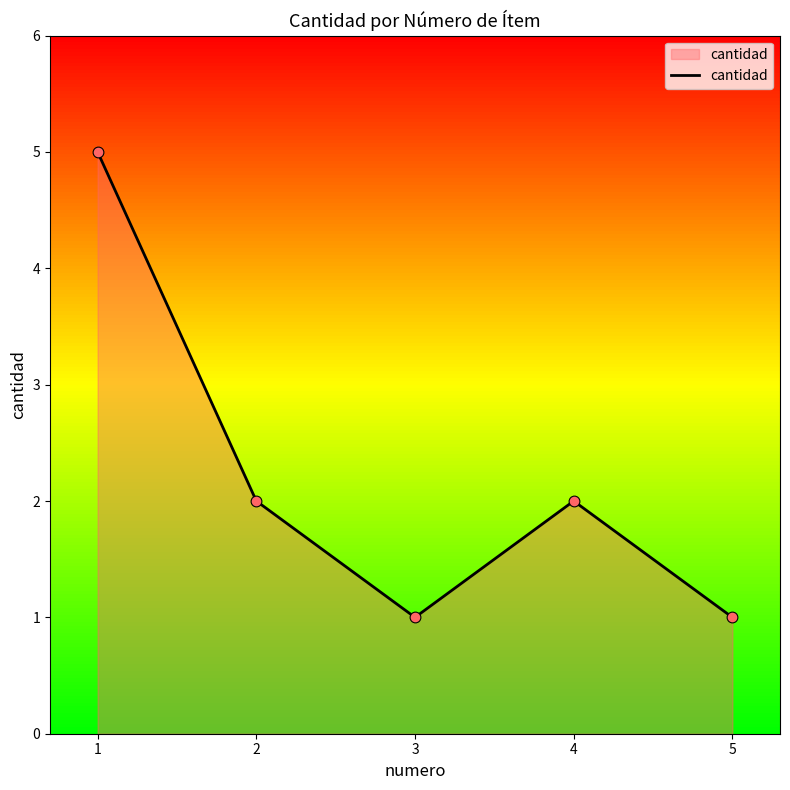

Which has a higher value, 5 or 1?

1